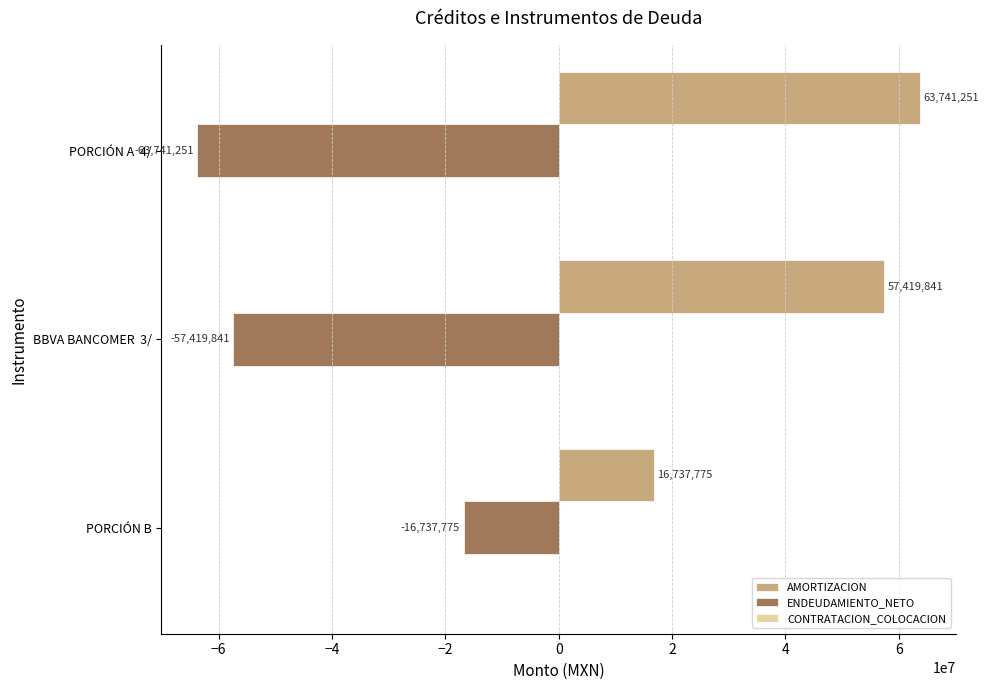

Which label corresponds to the smallest value in the chart?

PORCIÓN A  4/